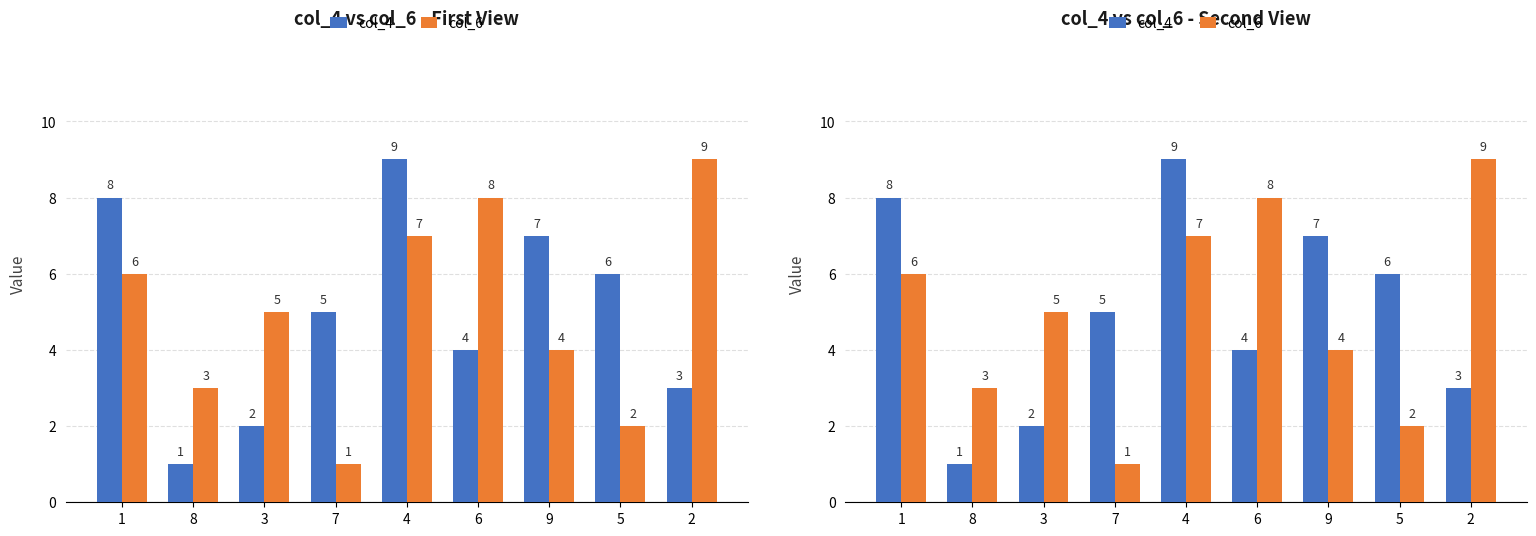

Is it true that col_4 equals 7 at 9?

True